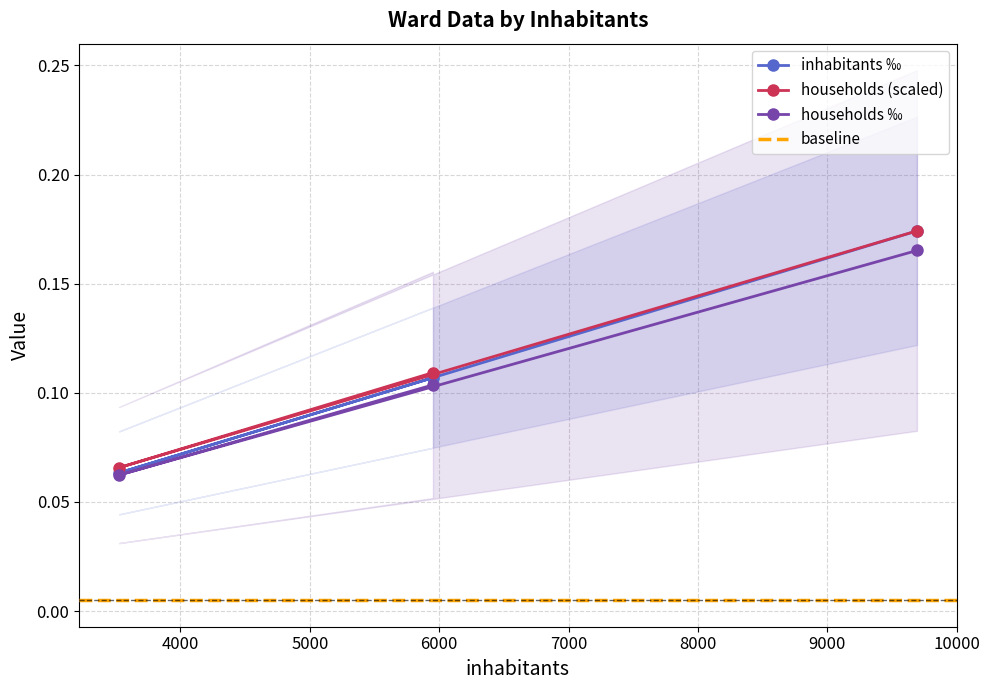

What is the average value of the households series?

0.1